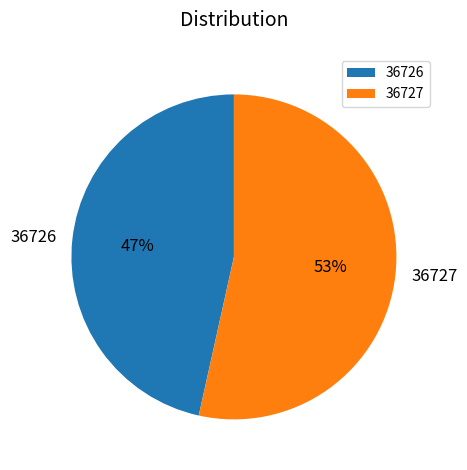

Is there any slice that represents more than half of the pie?

Yes